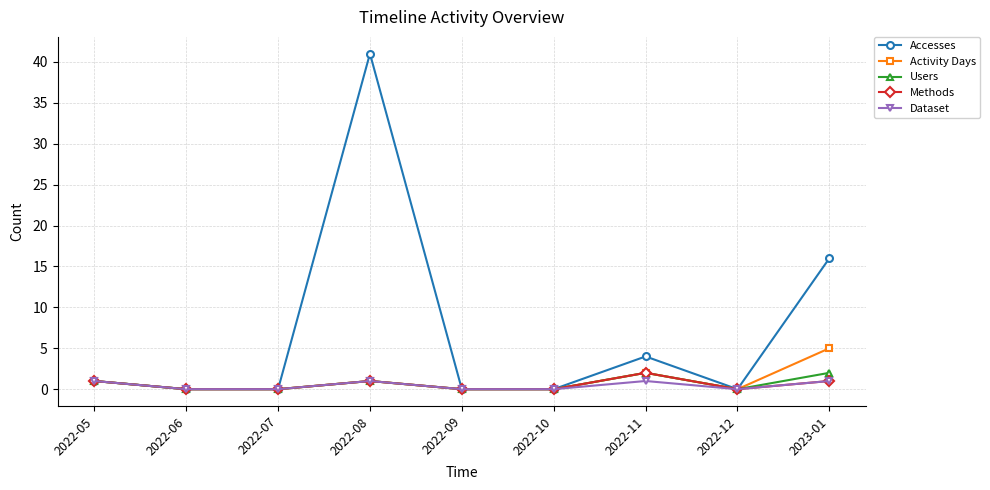

What is the label of the 5th point from the right?

2022-09